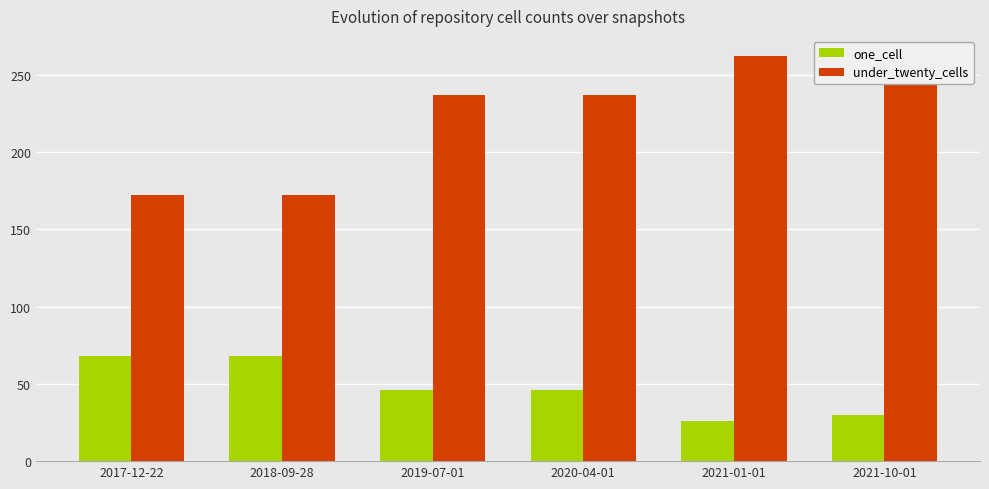

Rank the series by their average value, from highest to lowest.

under_twenty_cells, one_cell